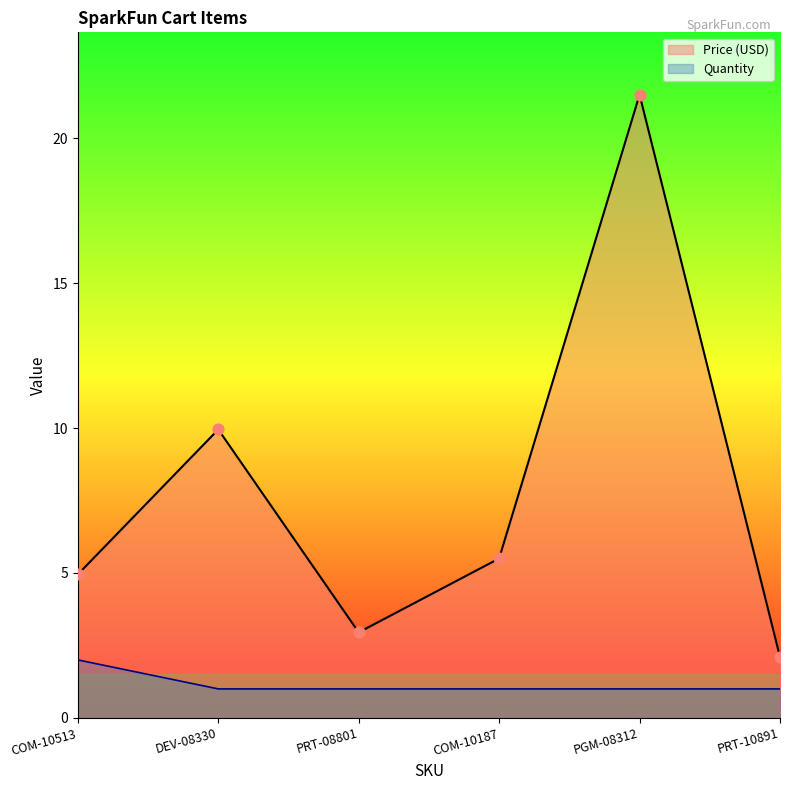

Which series has the widest spread of Y values?

Price (USD)